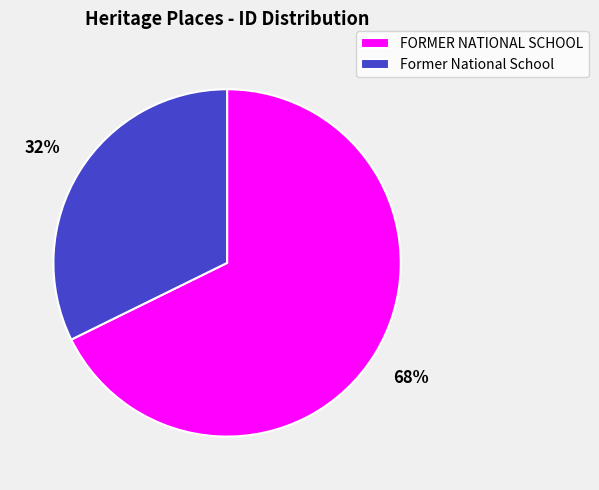

Do Former National School and FORMER NATIONAL SCHOOL together represent more than half of the pie?

Yes